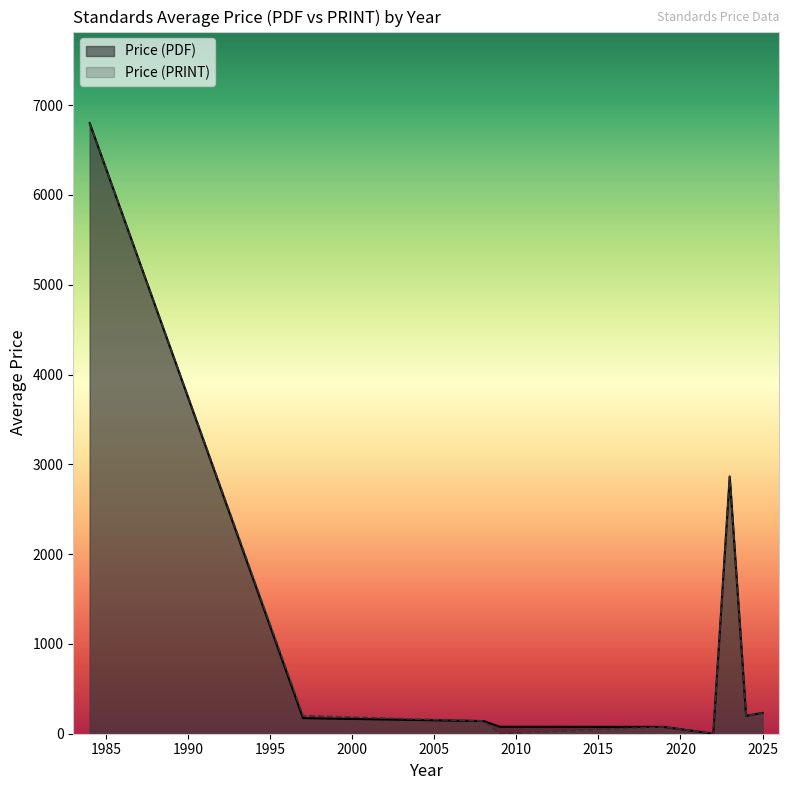

Between 30 and 28, which is larger?

28